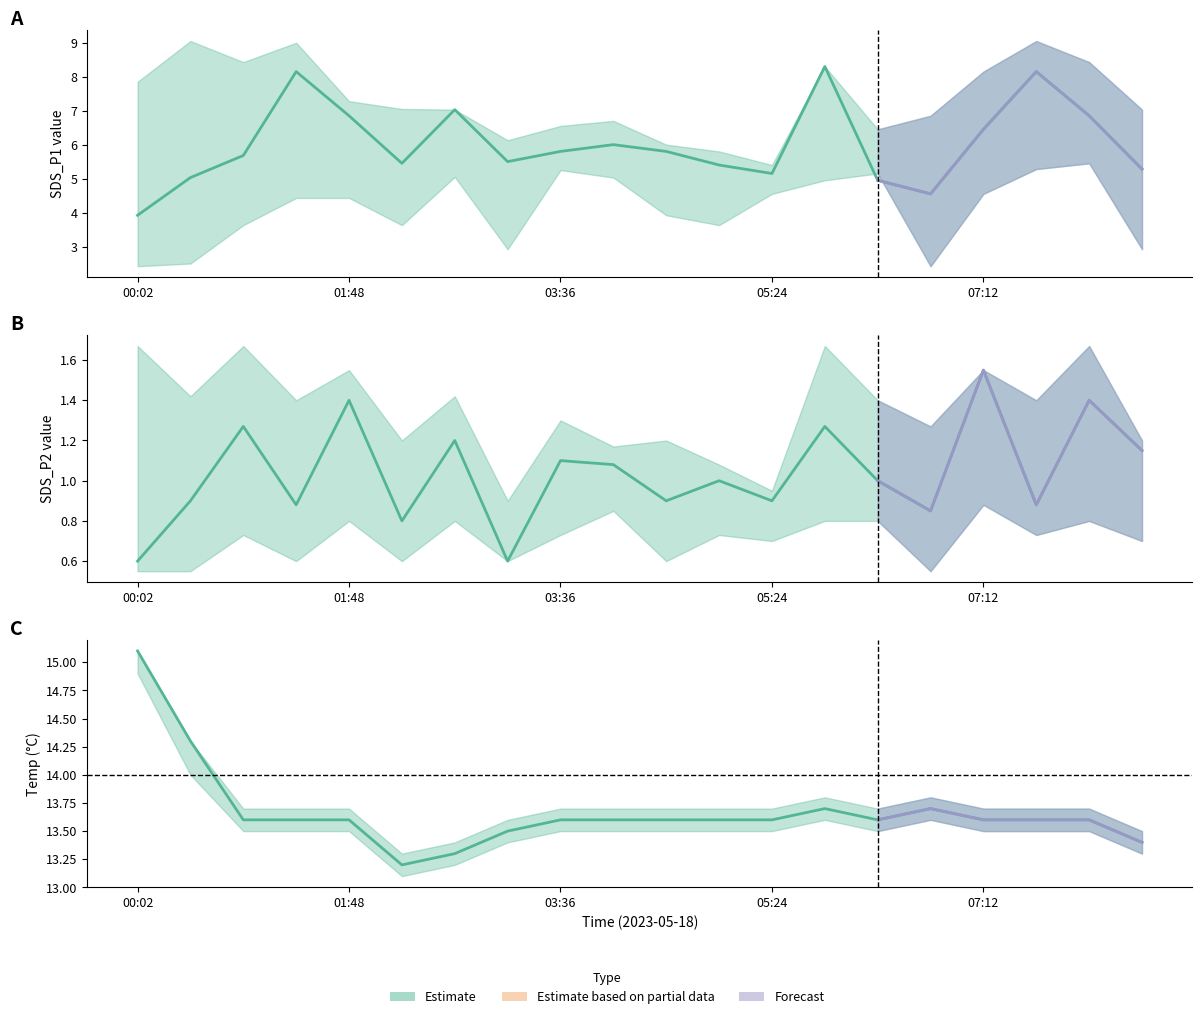

Is it true that the value at 05:24 is 13.6?

True